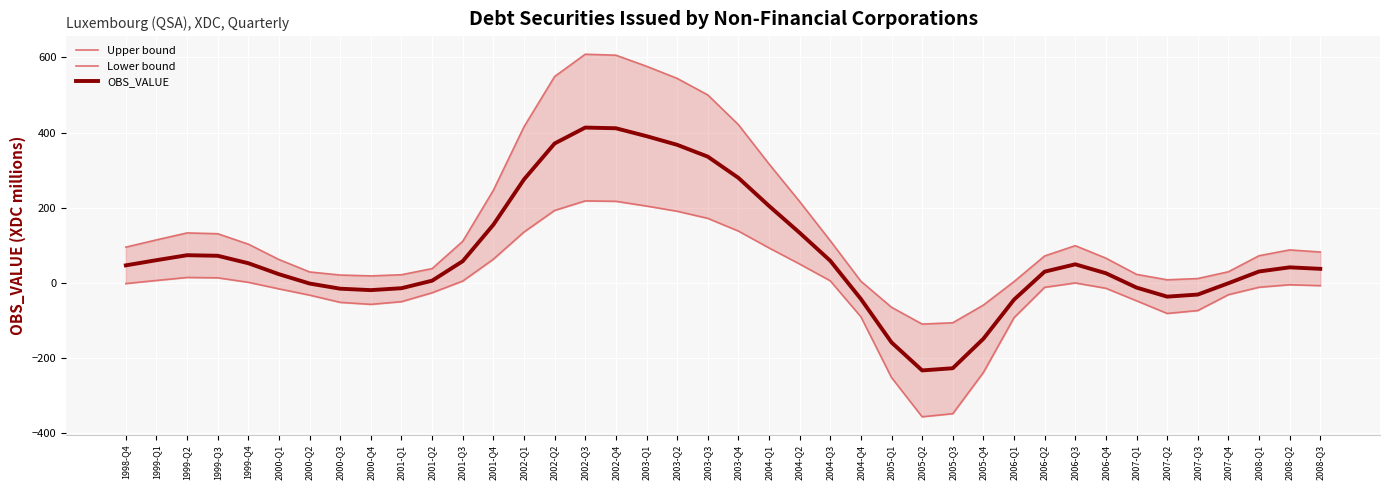

What position from the left is 2001-Q3?

12